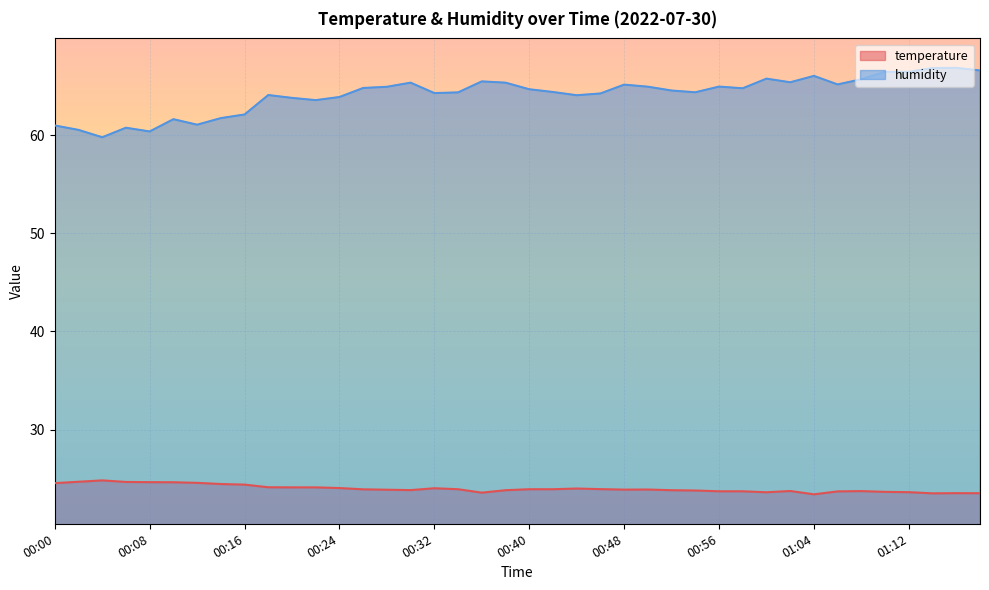

Rank the series by their maximum value, from highest to lowest.

humidity, temperature